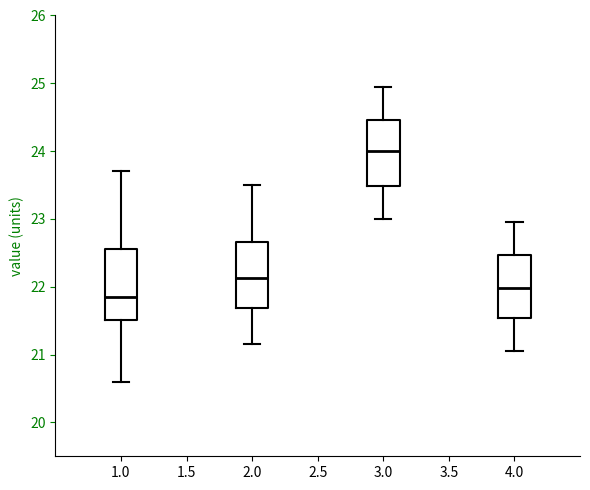

Which box's median line is the lowest?

1.0